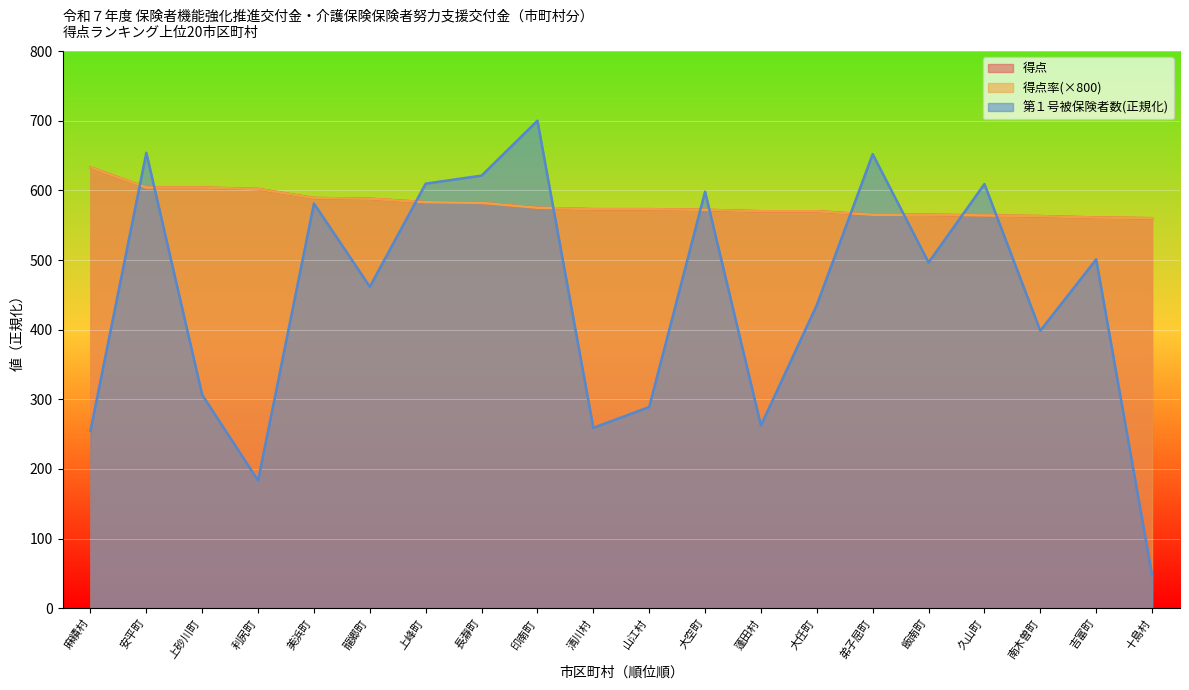

Which label corresponds to the largest value in the chart?

印南町